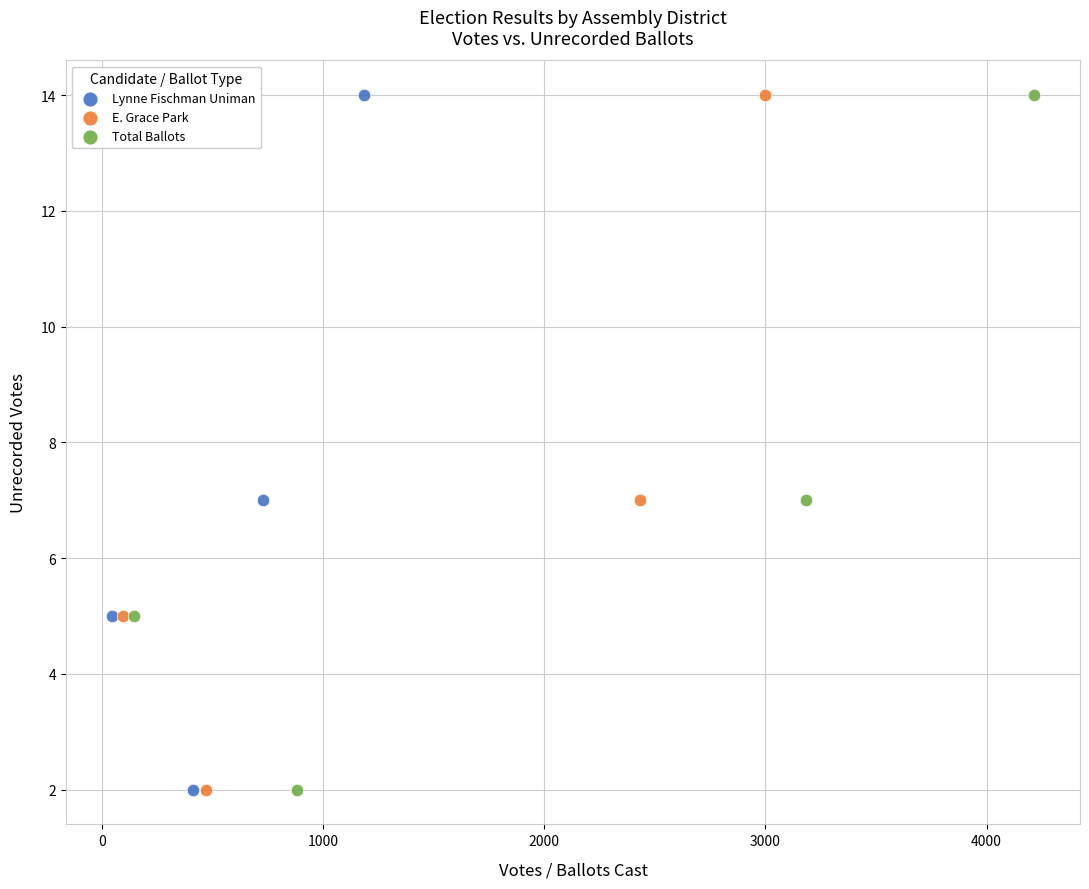

What are all the series names shown in the legend?

Lynne Fischman Uniman, E. Grace Park, Total Ballots